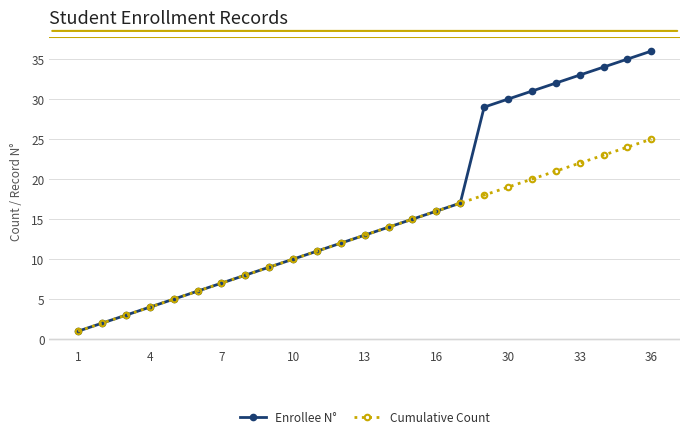

True or false: Enrollee N° has more than 0 points higher than both neighbors.

False